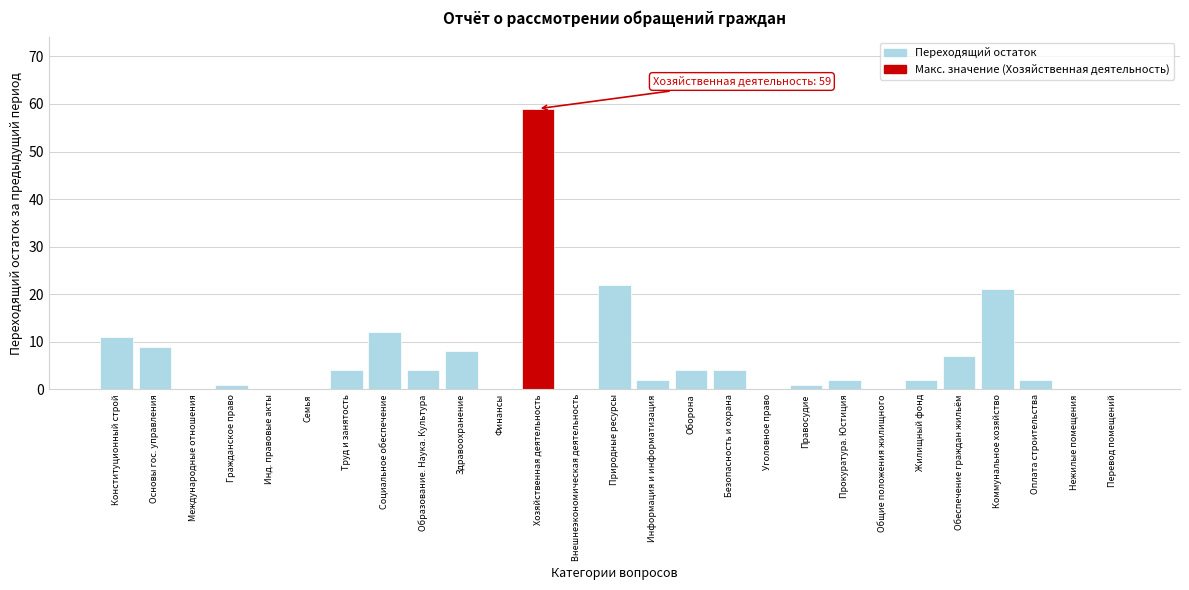

Reading right to left, transcribe all the data shown in this chart.

Перевод помещений=0	Нежилые помещения=0	Оплата строительства=2	Коммунальное хозяйство=21	Обеспечение граждан жильём=7	Жилищный фонд=2	Общие положения жилищного=0	Прокуратура. Юстиция=2	Правосудие=1	Уголовное право=0	Безопасность и охрана=4	Оборона=4	Информация и информатизация=2	Природные ресурсы=22	Внешнеэкономическая деятельность=0	Хозяйственная деятельность=59	Финансы=0	Здравоохранение=8	Образование. Наука. Культура=4	Социальное обеспечение=12	Труд и занятость=4	Семья=0	Инд. правовые акты=0	Гражданское право=1	Международные отношения=0	Основы гос. управления=9	Конституционный строй=11